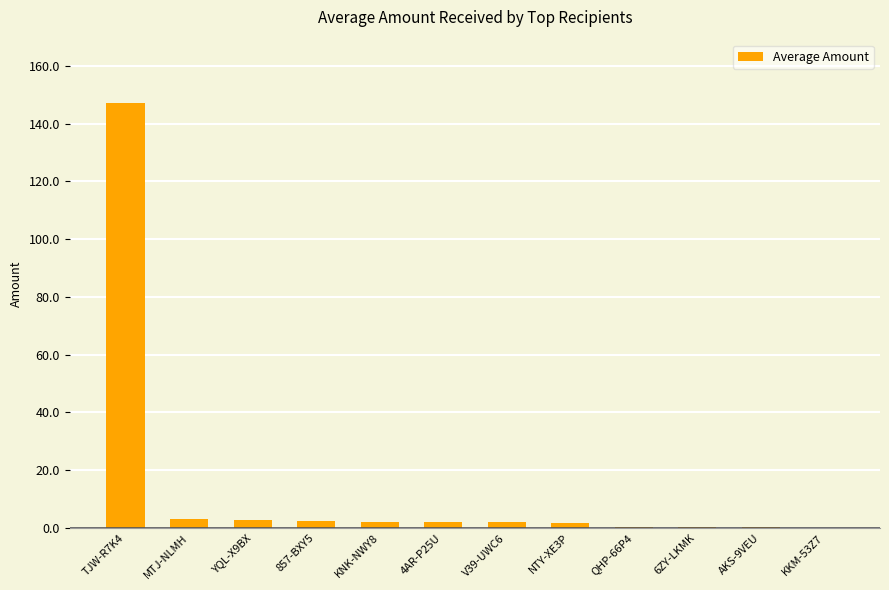

The chart shows a value of 0.4 at QHP-66P4. True or false?

True